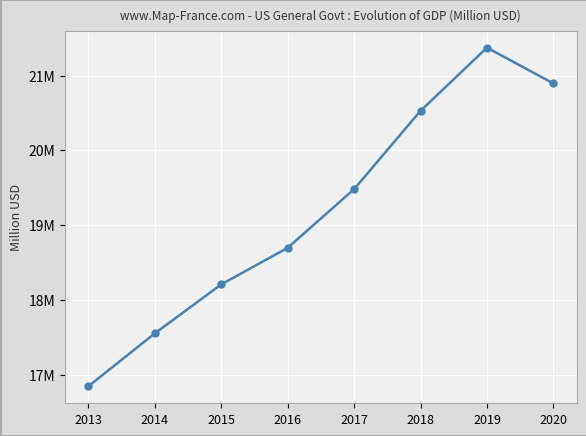

Does the chart have visible grid lines?

Yes